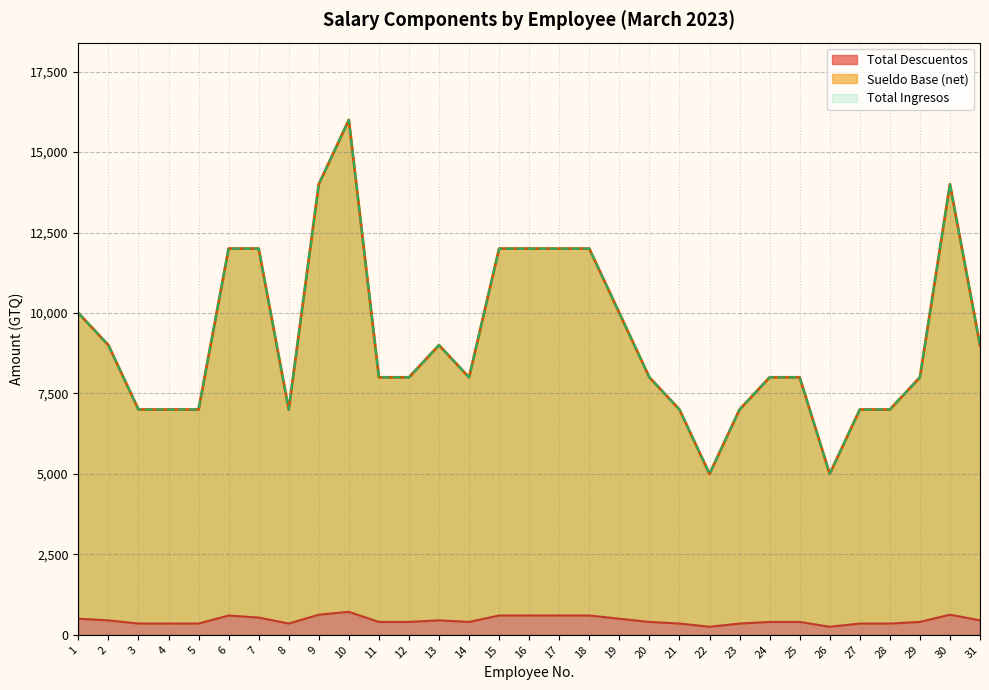

The value of Total Ingresos at 4 is 11191.7. True or false?

False